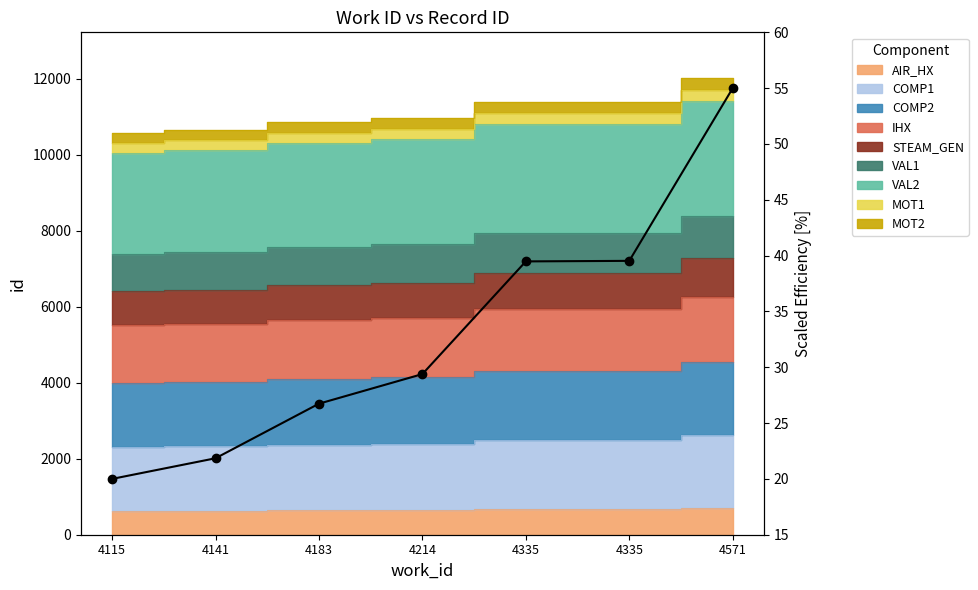

What is the difference between the values at 4335 and 4141?

17.6